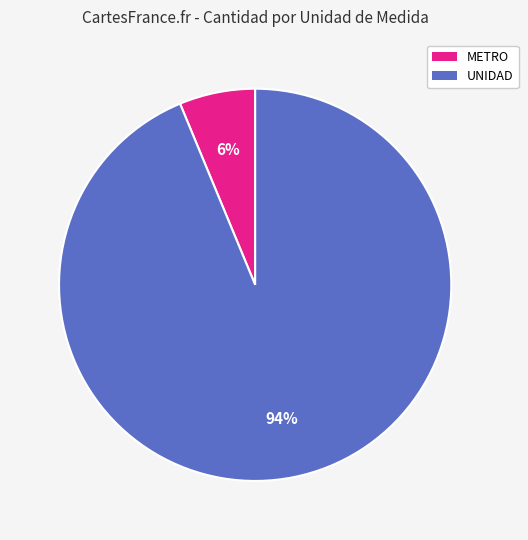

Count the number of slices in the pie.

2